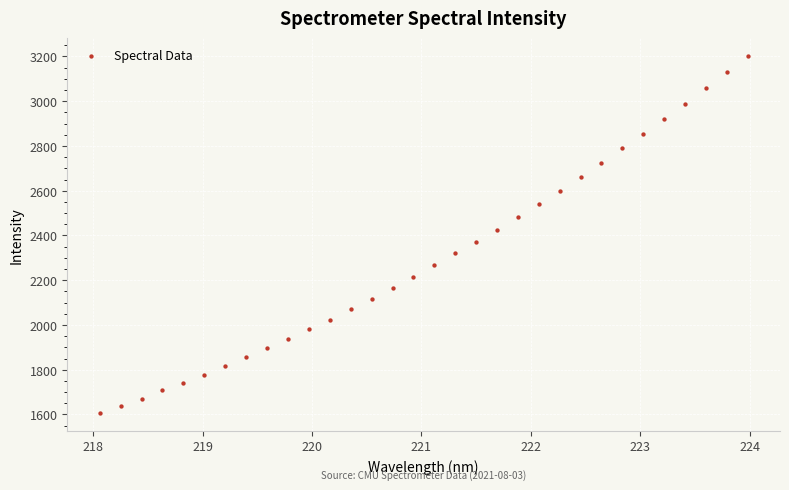

What is the range of X values (max minus min)?

5.9